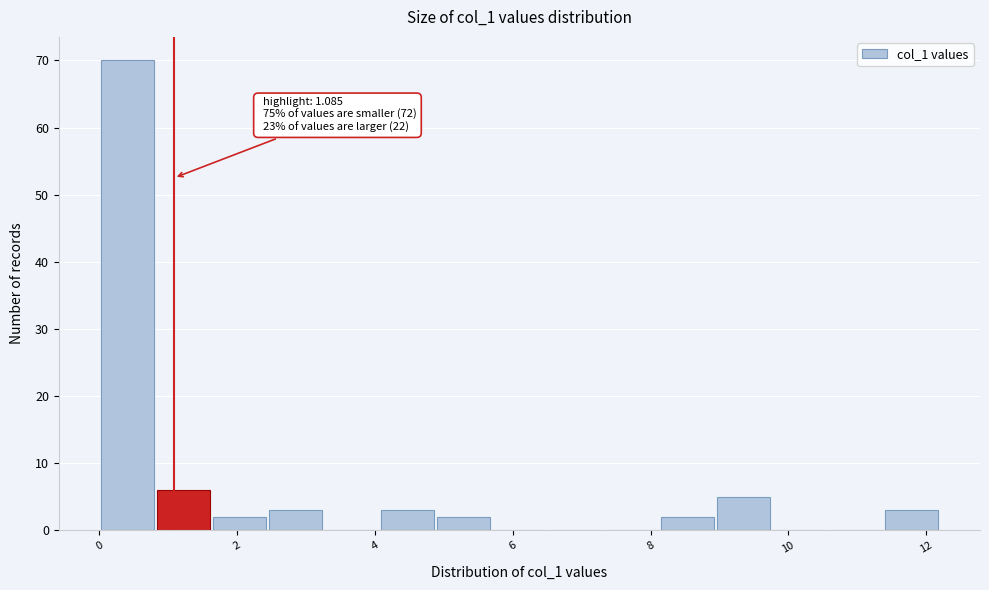

Over which range of the x-axis is the bar tallest?

0.0 to 0.8